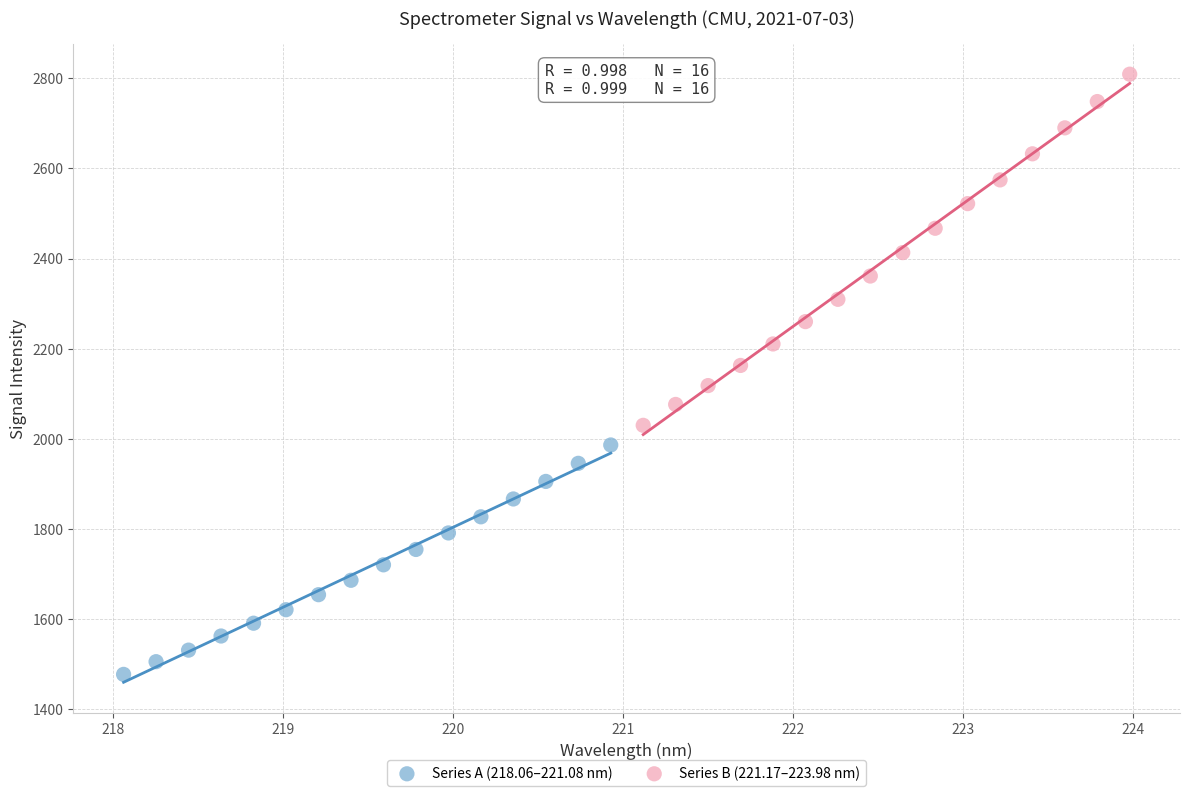

Which series contains the highest Y value?

Series B (221.17–223.98 nm)